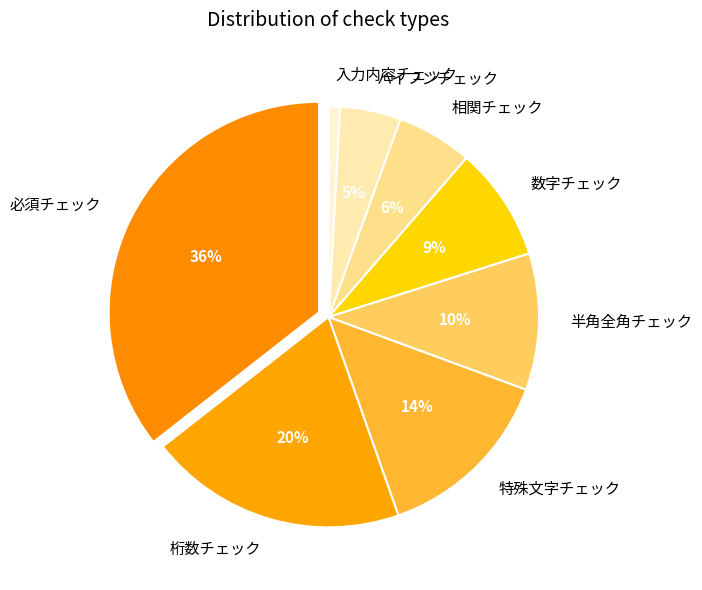

Does 特殊文字チェック account for over 50% of the chart?

No